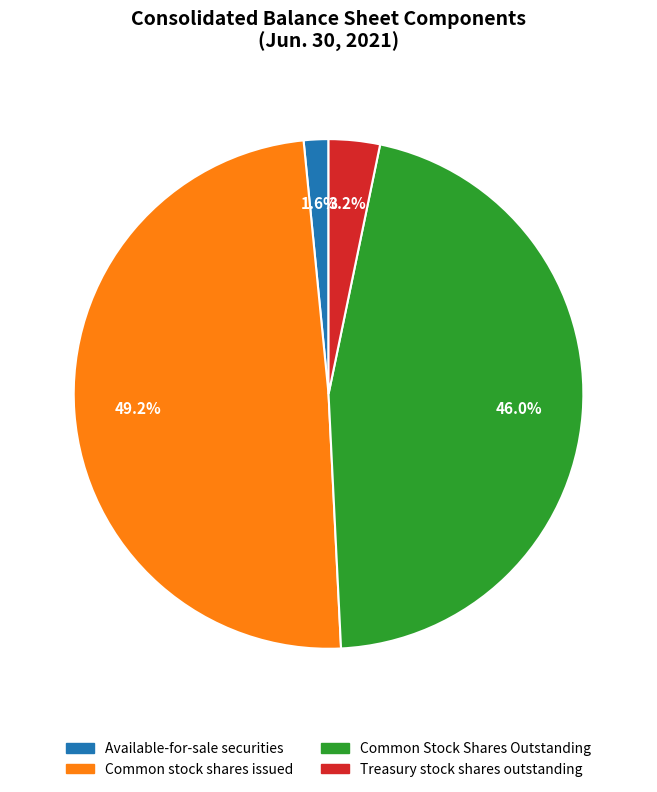

True or false: Treasury stock shares outstanding accounts for 3% of the total.

True